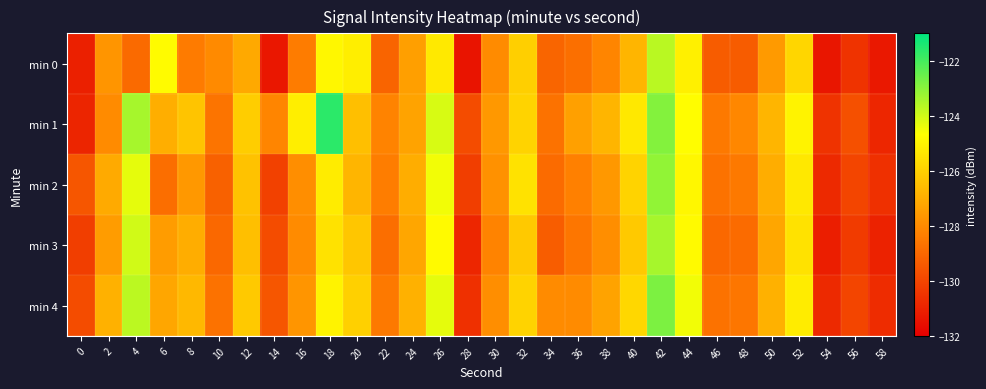

Which series has the largest total across all categories?

min 1